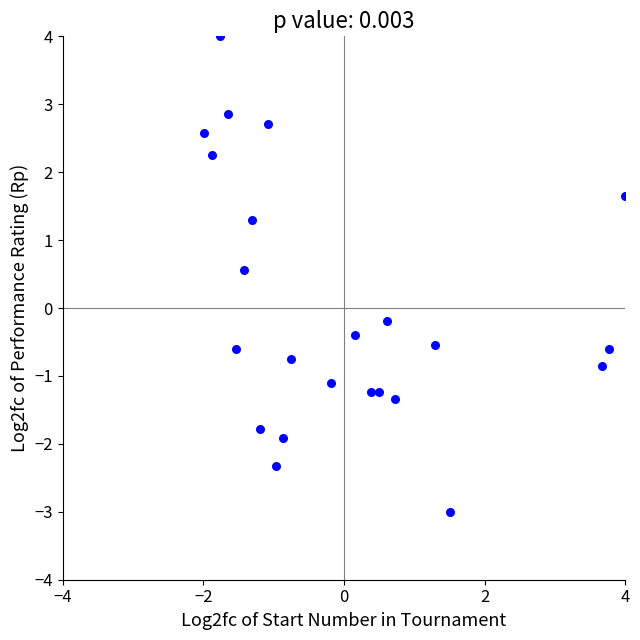

What is the range of X values (max minus min)?

6.0